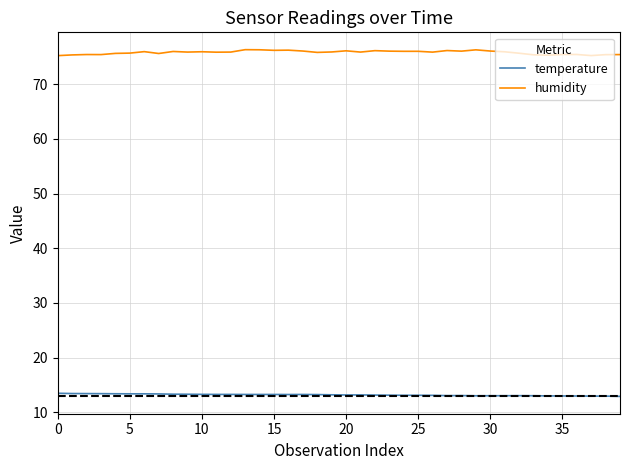

What is the highest value of the humidity series?

76.3